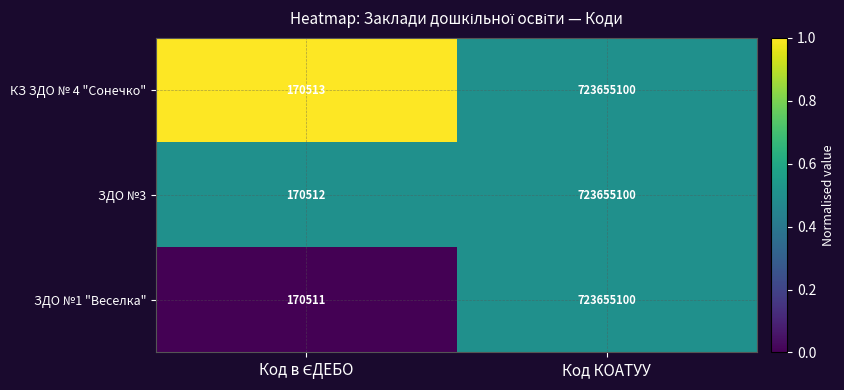

Is it true that КЗ ЗДО № 4 "Сонечко" equals 723655100 at Код КОАТУУ?

True